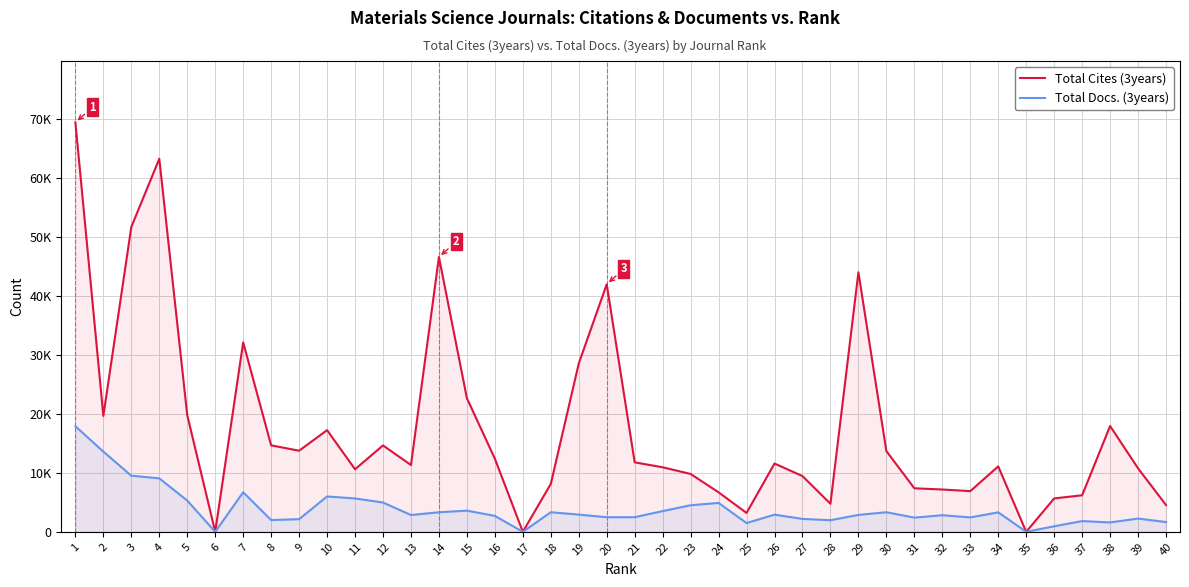

What is the total value across all series at 34?

14390